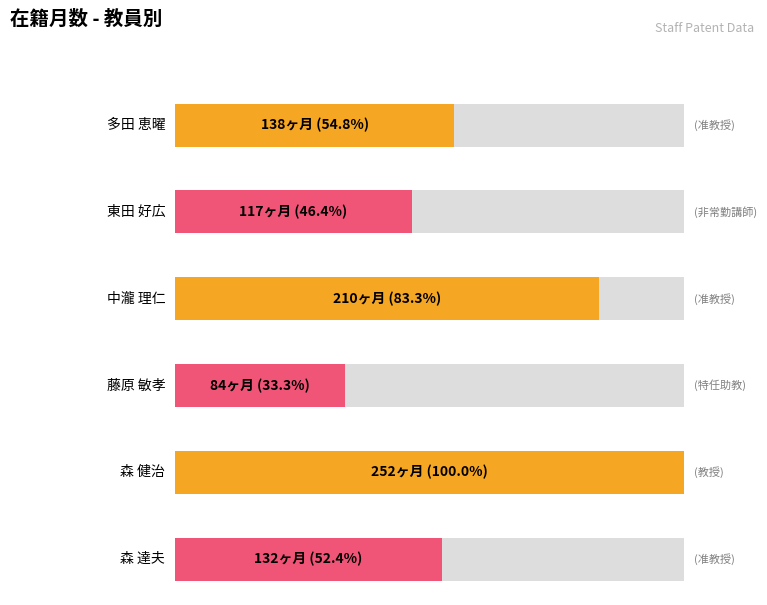

What is the label of the 6th bar from the right?

多田 恵曜